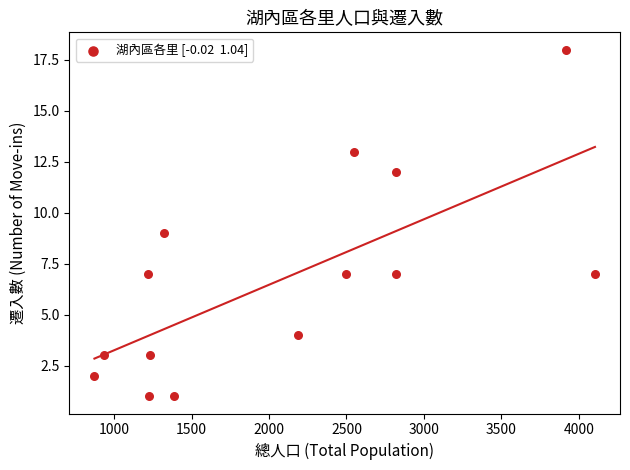

What is the range of X values (max minus min)?

3231